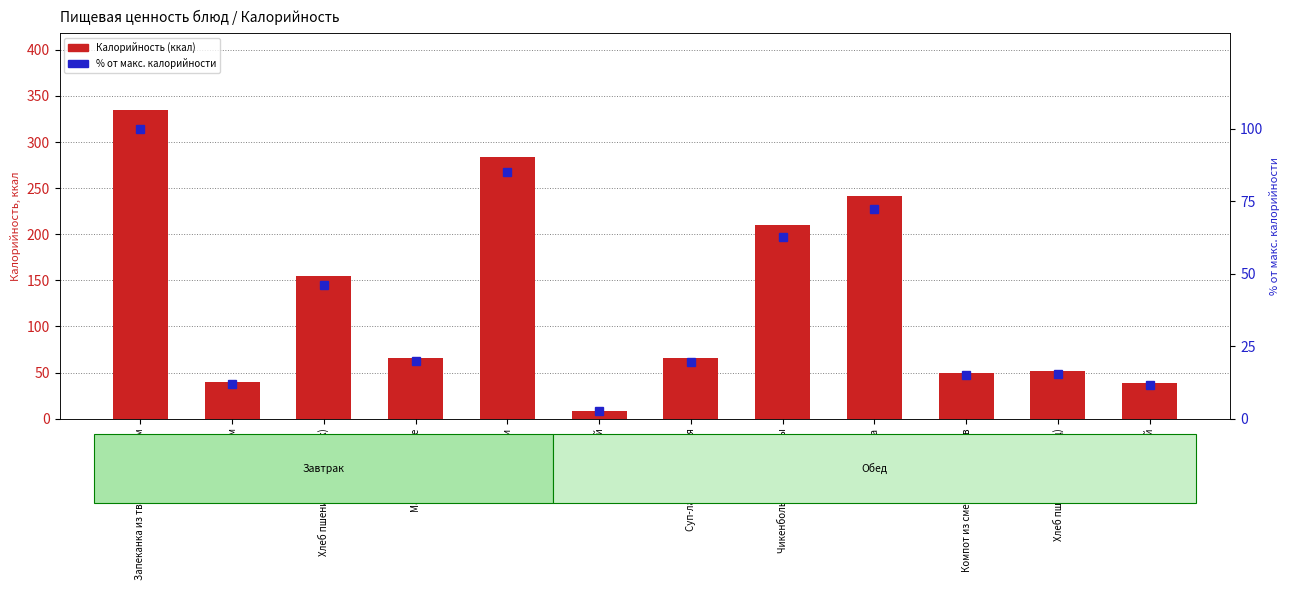

What position from the right is Чикенболы из мяса птицы?

5